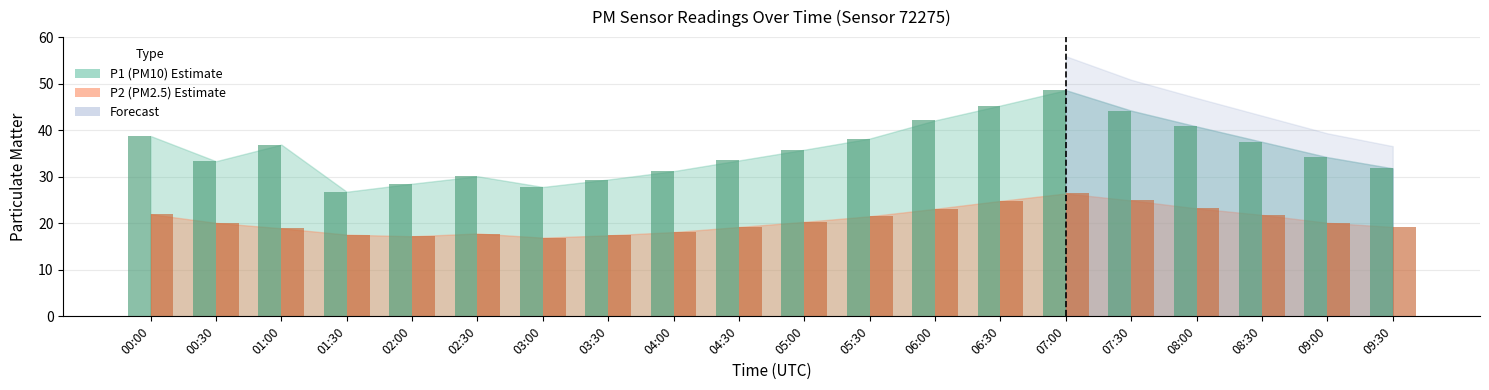

What is the greatest value displayed?

48.6